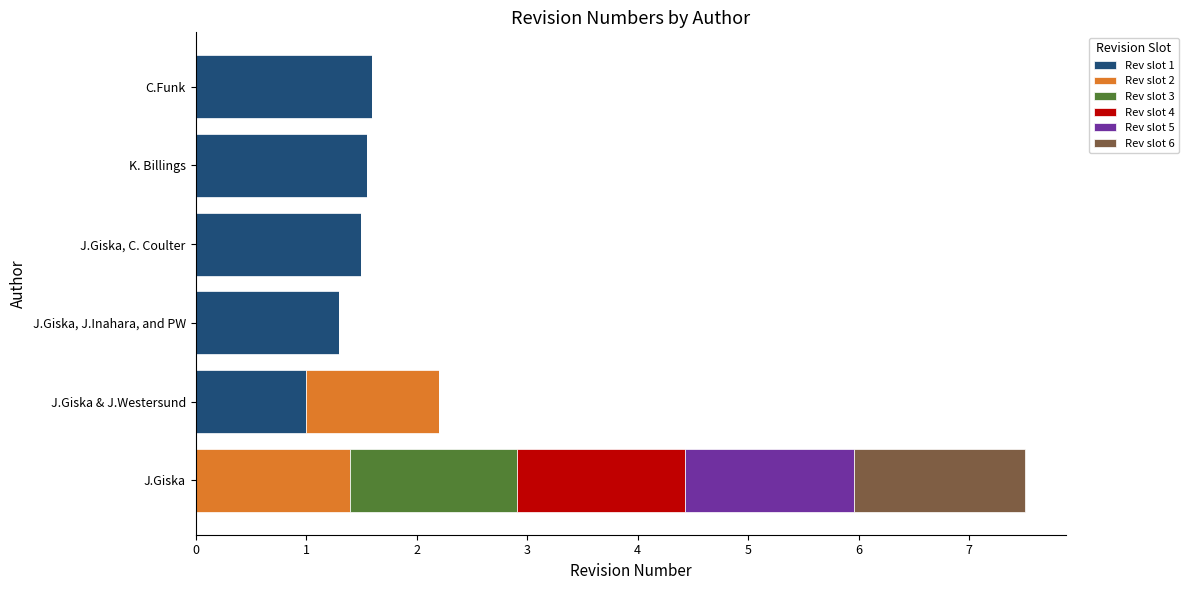

How many values in Rev slot 1 are above zero?

5